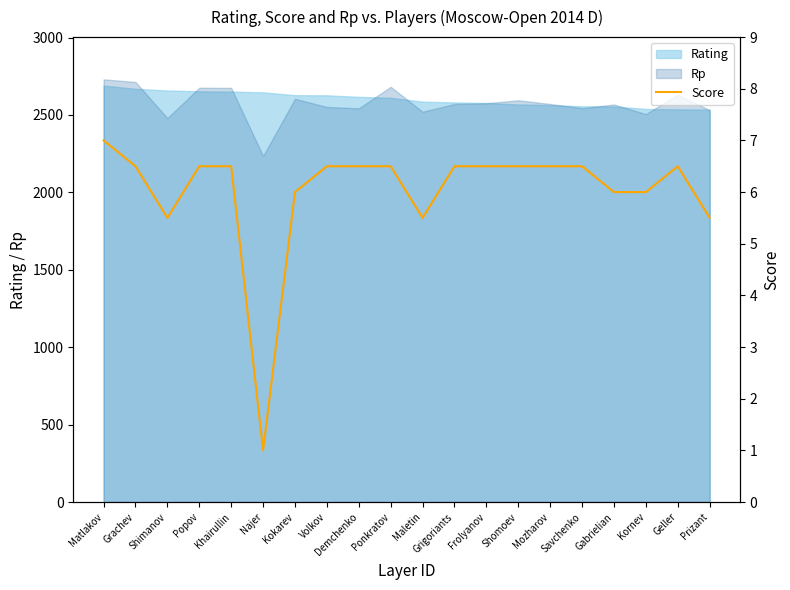

What is the sum of all values?

120.5